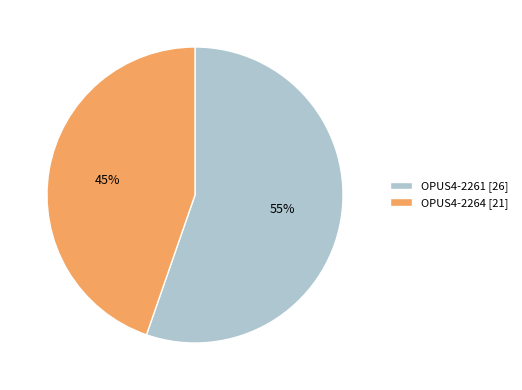

To the nearest percent, what is the average slice percentage?

50%